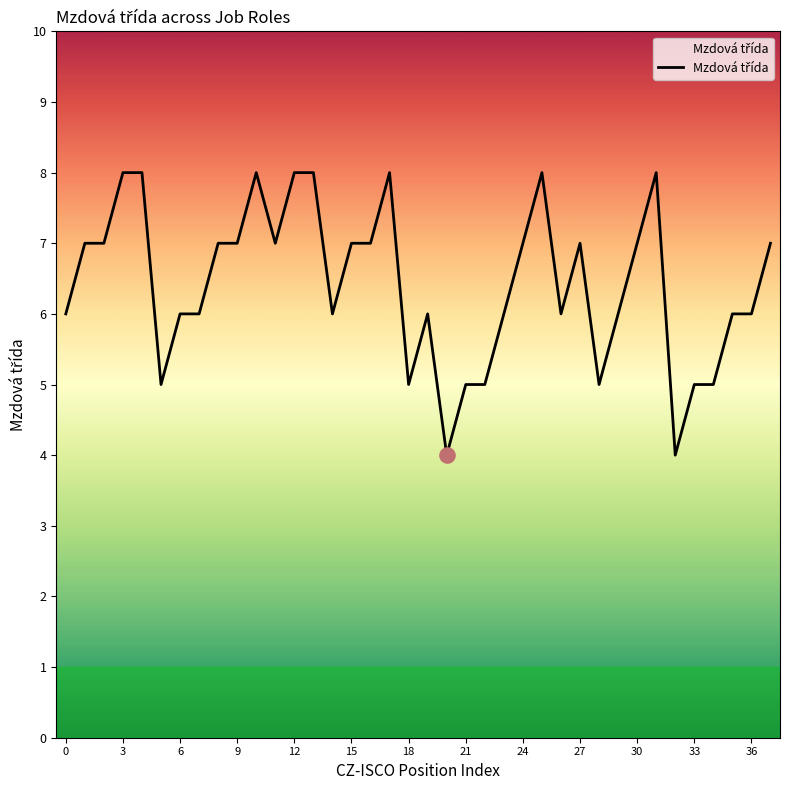

What is the difference between the maximum and minimum values?

4